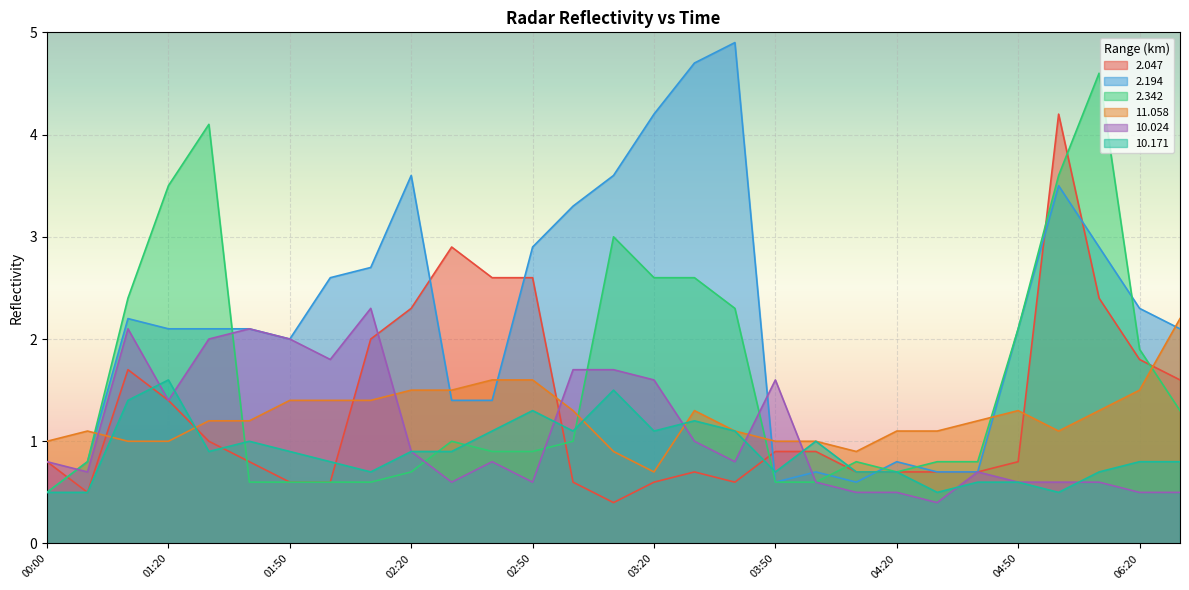

Which series has the largest range (max minus min)?

2.194